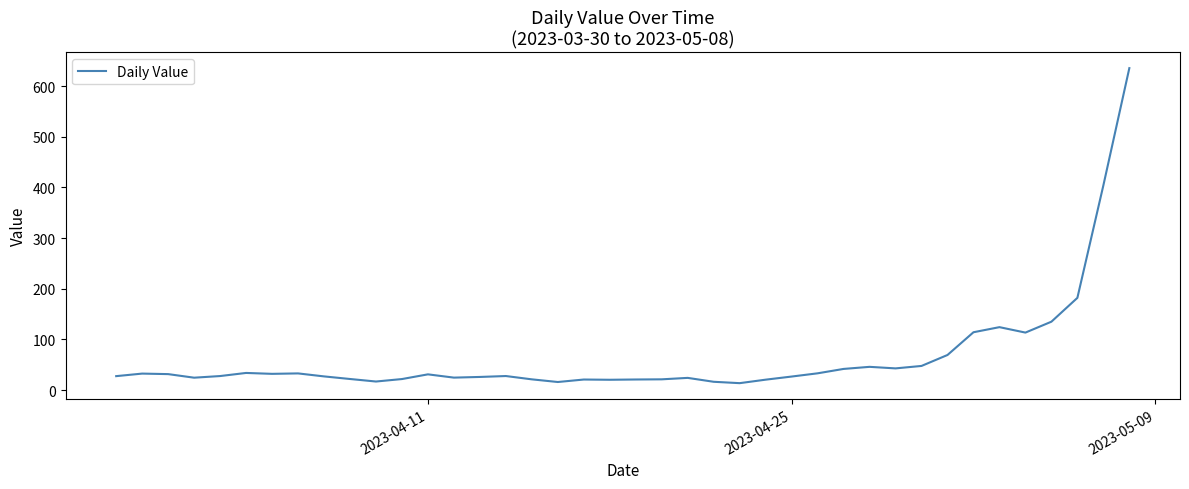

What is the minimum value shown in the chart?

13.7